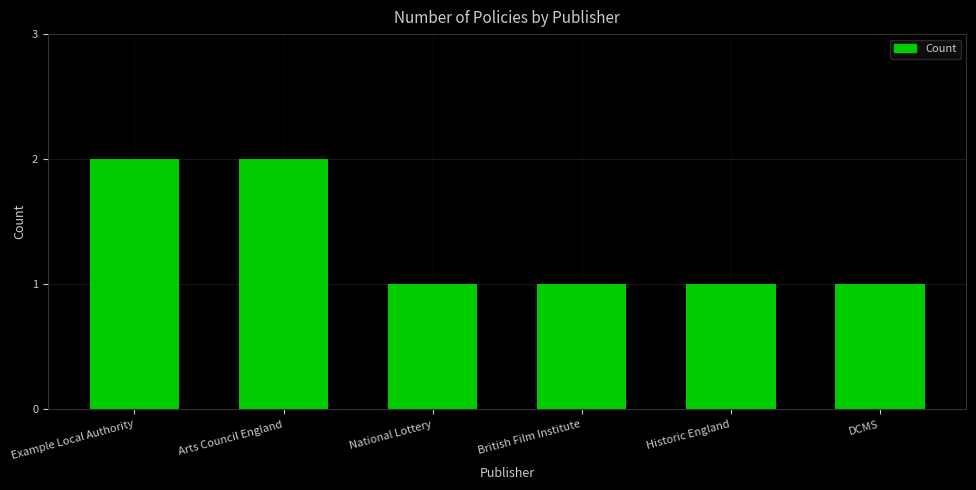

What is the sum of all values?

8